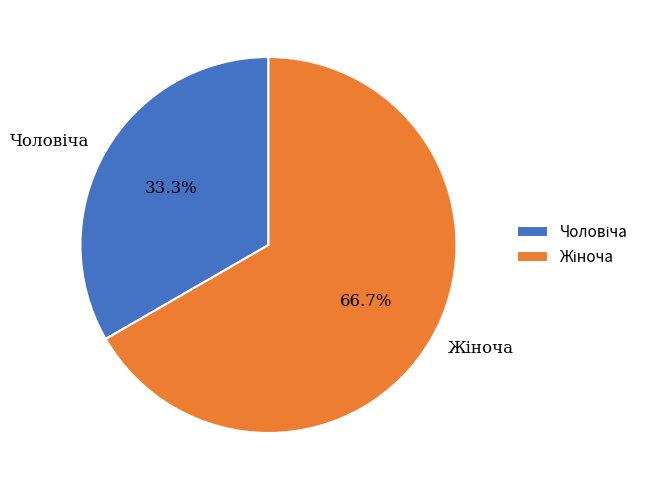

How many segments does this pie chart have?

2